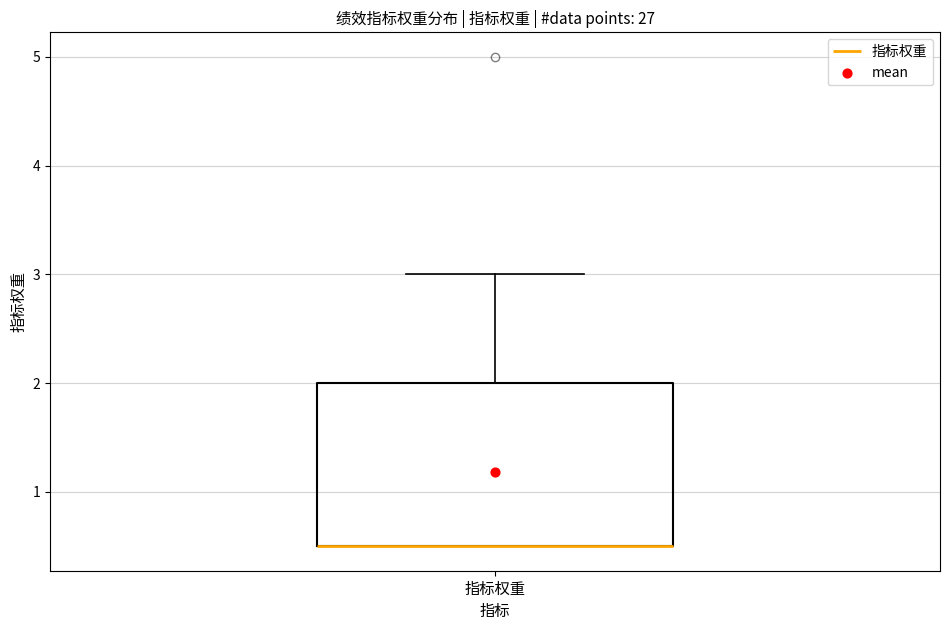

Read this box plot against the y-axis: the position of the median line, the range covered by the box, and the ends of both whiskers. The values are not printed on the chart, so give them approximately, as read against the axis.

median 0.5 (drawn on the box's lower edge), box 0.5 to 2.0, whiskers 0.5 to 3.0